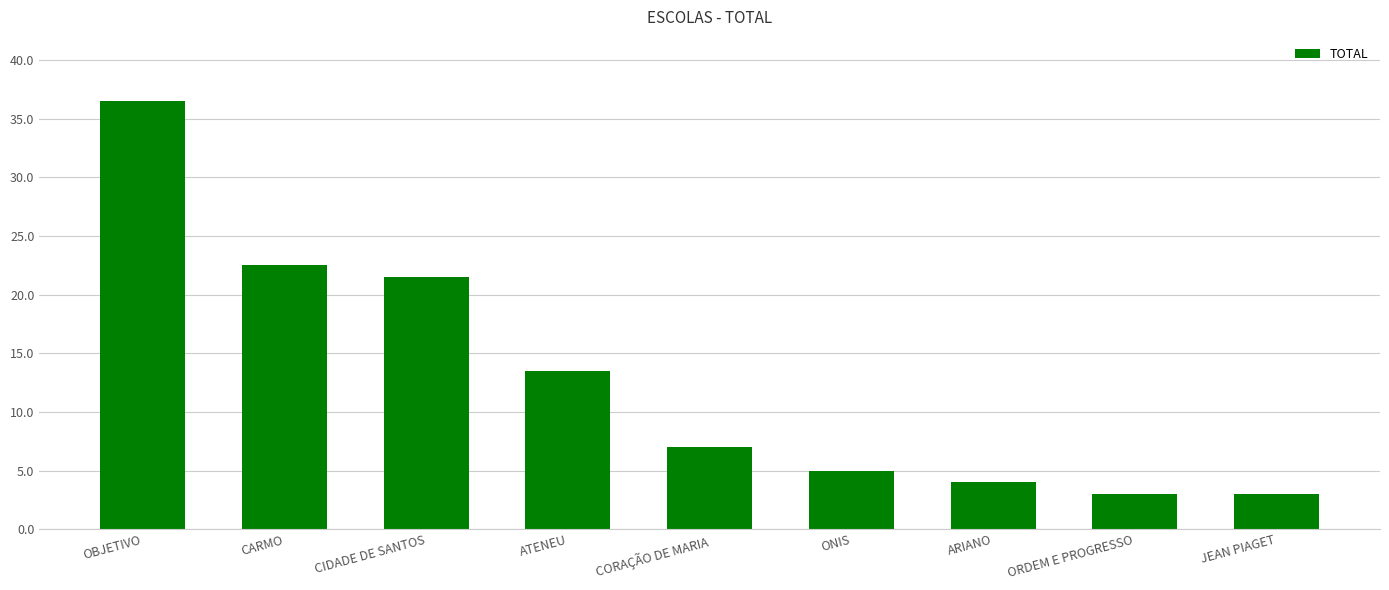

Are the bars horizontal?

No